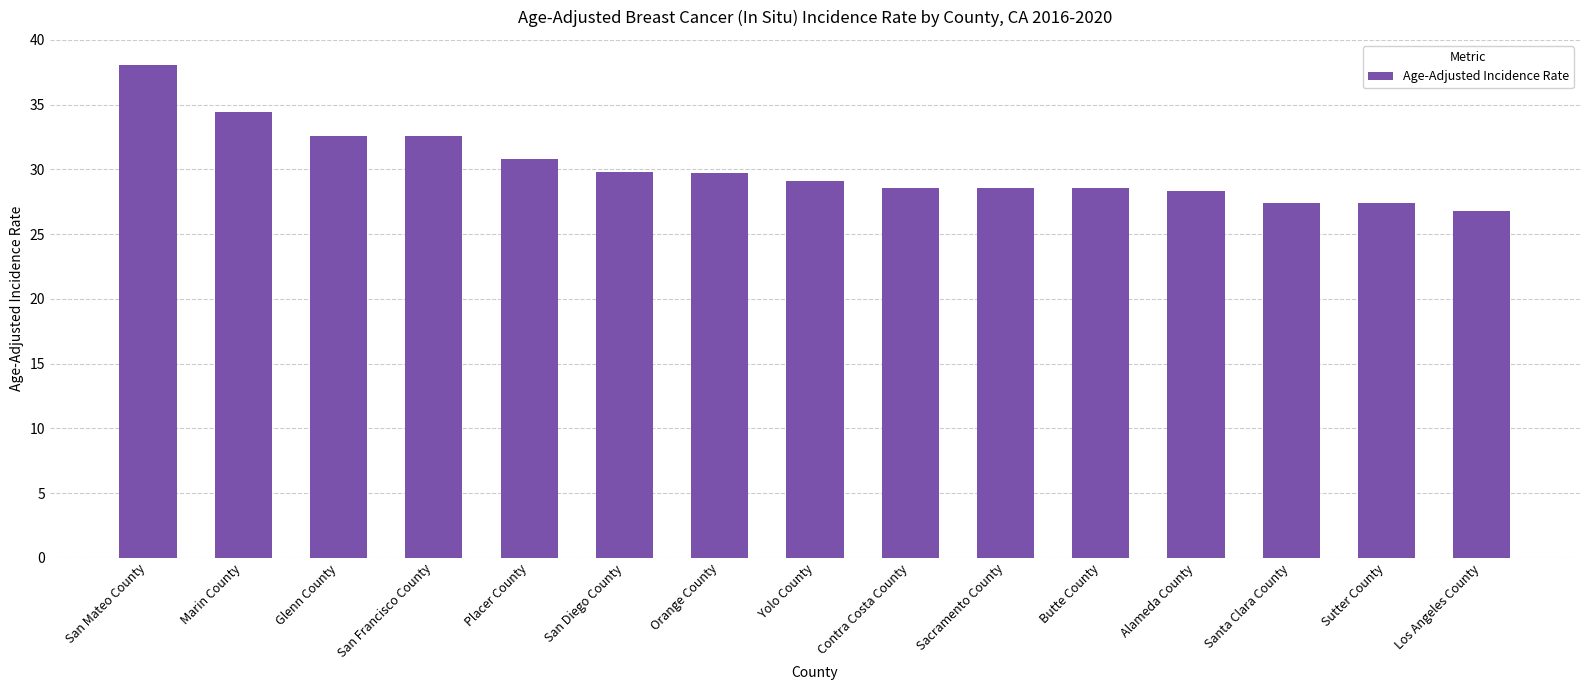

What is the ratio of the value at Alameda County to the value at Sutter County?

1.0